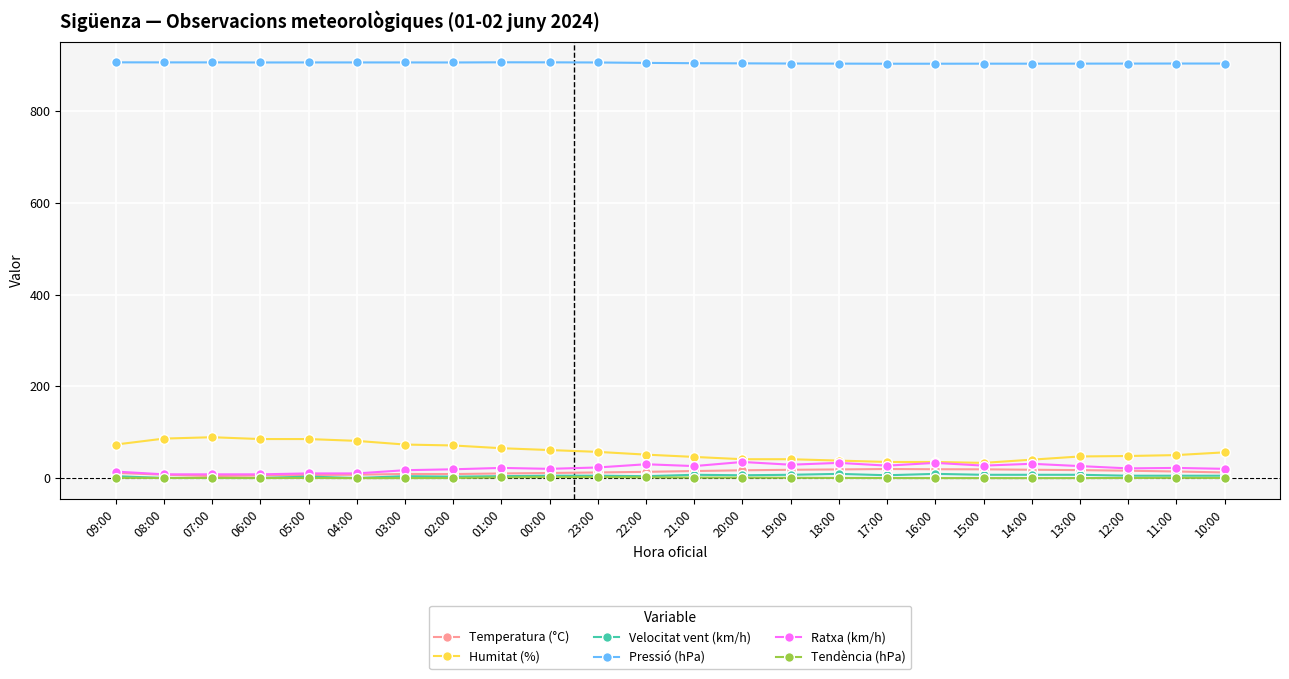

True or false: Tendència (hPa) has a value of 0.4 at 11:00.

True